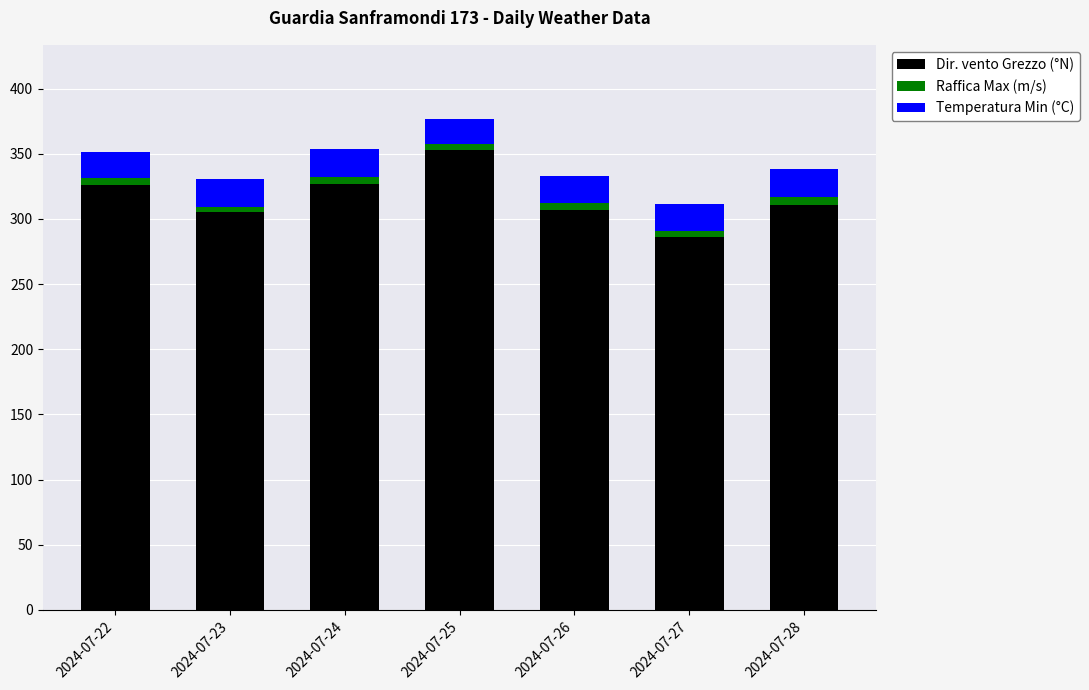

The value of Dir. vento Grezzo (°N) at 2024-07-26 is 530.2. True or false?

False